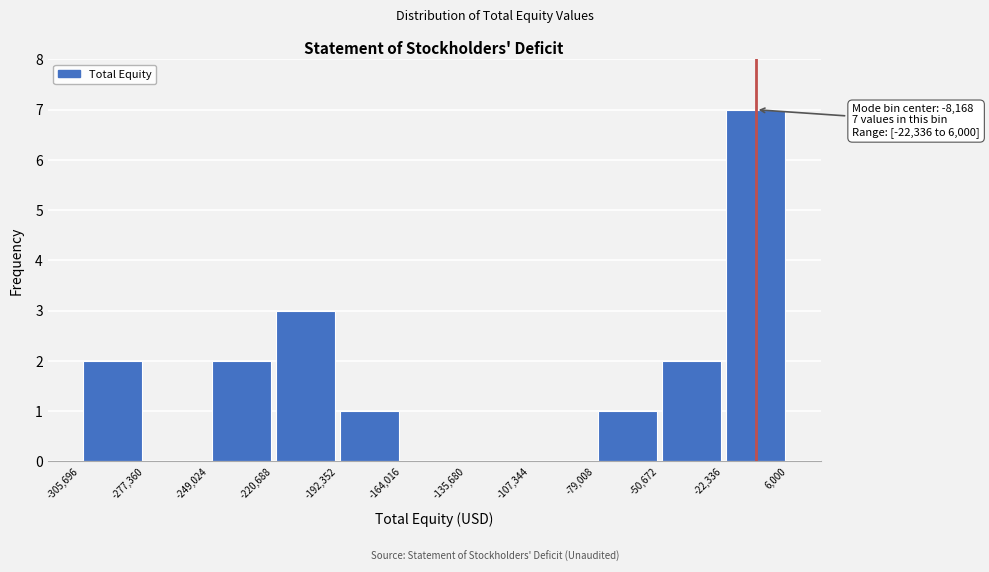

Over which range of the x-axis is the bar tallest?

-22,336 to 6,000